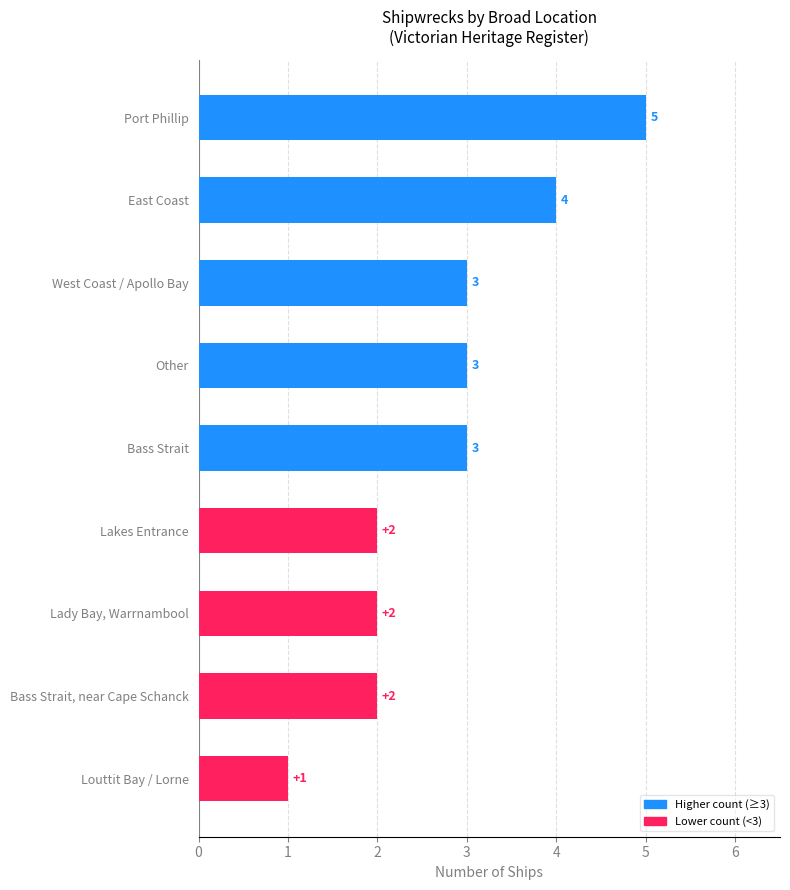

The chart shows a value of 3 at West Coast / Apollo Bay. True or false?

True